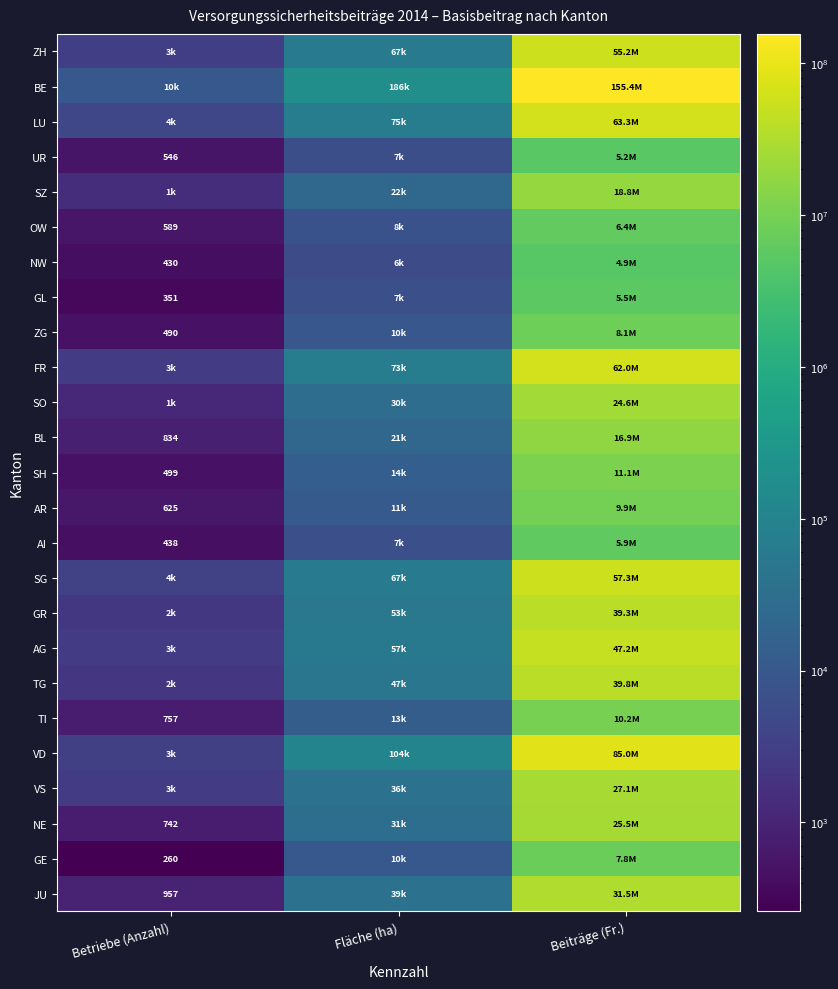

What is the difference between the highest and lowest values at Fläche (ha)?

179692.8